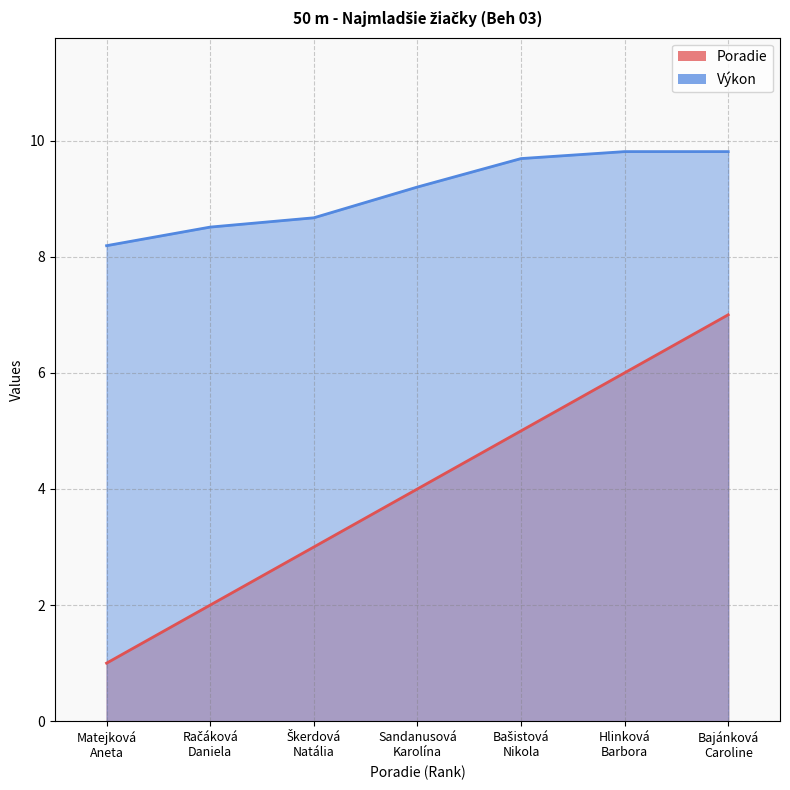

List the series in order of their peak value, highest first.

Výkon, Poradie